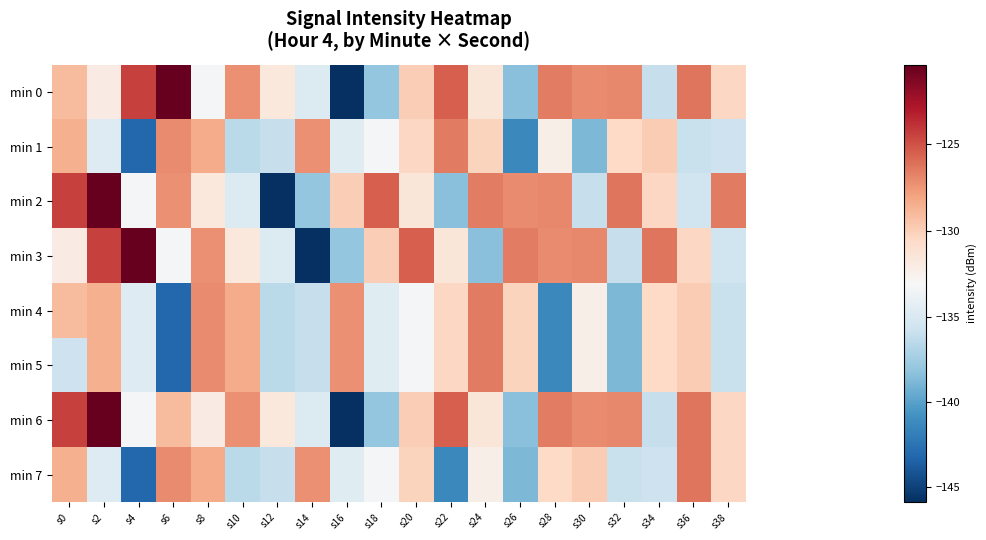

Reading right to left, list all the values displayed in this chart.

min 0: s38=-130.4	s36=-126.3	s34=-135.9	s32=-127.0	s30=-127.1	s28=-126.6	s26=-138.4	s24=-131.5	s22=-125.5	s20=-129.9	s18=-138.0	s16=-145.9	s14=-134.7	s12=-131.6	s10=-127.3	s8=-133.1	s6=-120.5	s4=-124.4	s2=-132.0	s0=-129.0
min 1: s38=-135.7	s36=-135.8	s34=-129.8	s32=-130.5	s30=-138.8	s28=-132.2	s26=-141.3	s24=-130.2	s22=-126.5	s20=-130.4	s18=-133.3	s16=-134.5	s14=-127.3	s12=-136.0	s10=-136.5	s8=-128.3	s6=-127.1	s4=-143.1	s2=-134.6	s0=-128.5
min 2: s38=-126.5	s36=-135.6	s34=-130.4	s32=-126.3	s30=-135.9	s28=-127.0	s26=-127.1	s24=-126.6	s22=-138.4	s20=-131.5	s18=-125.5	s16=-129.9	s14=-138.0	s12=-145.9	s10=-134.7	s8=-131.6	s6=-127.3	s4=-133.1	s2=-120.5	s0=-124.4
min 3: s38=-135.6	s36=-130.4	s34=-126.3	s32=-135.9	s30=-127.0	s28=-127.1	s26=-126.6	s24=-138.4	s22=-131.5	s20=-125.5	s18=-129.9	s16=-138.0	s14=-145.9	s12=-134.7	s10=-131.6	s8=-127.3	s6=-133.1	s4=-120.5	s2=-124.4	s0=-132.0
min 4: s38=-135.8	s36=-129.8	s34=-130.5	s32=-138.8	s30=-132.2	s28=-141.3	s26=-130.2	s24=-126.5	s22=-130.4	s20=-133.3	s18=-134.5	s16=-127.3	s14=-136.0	s12=-136.5	s10=-128.3	s8=-127.1	s6=-143.1	s4=-134.6	s2=-128.5	s0=-129.0
min 5: s38=-135.8	s36=-129.8	s34=-130.5	s32=-138.8	s30=-132.2	s28=-141.3	s26=-130.2	s24=-126.5	s22=-130.4	s20=-133.3	s18=-134.5	s16=-127.3	s14=-136.0	s12=-136.5	s10=-128.3	s8=-127.1	s6=-143.1	s4=-134.6	s2=-128.5	s0=-135.7
min 6: s38=-130.4	s36=-126.3	s34=-135.9	s32=-127.0	s30=-127.1	s28=-126.6	s26=-138.4	s24=-131.5	s22=-125.5	s20=-129.9	s18=-138.0	s16=-145.9	s14=-134.7	s12=-131.6	s10=-127.3	s8=-132.0	s6=-129.0	s4=-133.1	s2=-120.5	s0=-124.4
min 7: s38=-130.4	s36=-126.3	s34=-135.7	s32=-135.8	s30=-129.8	s28=-130.5	s26=-138.8	s24=-132.2	s22=-141.3	s20=-130.2	s18=-133.3	s16=-134.5	s14=-127.3	s12=-136.0	s10=-136.5	s8=-128.3	s6=-127.1	s4=-143.1	s2=-134.6	s0=-128.5